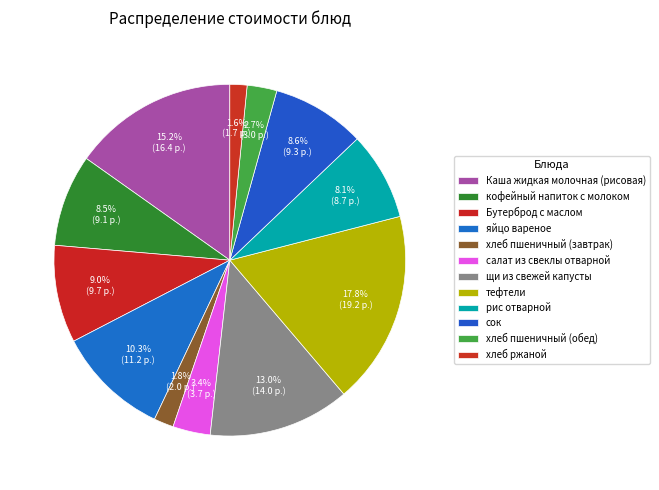

To the nearest percent, what is the difference between the хлеб пшеничный (обед) and кофейный напиток с молоком slice percentages?

6%